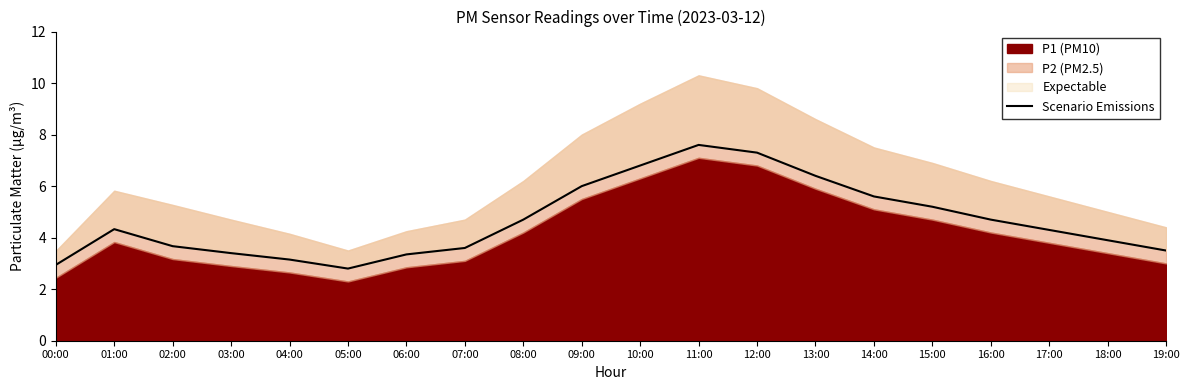

How many data points does each series have?

20